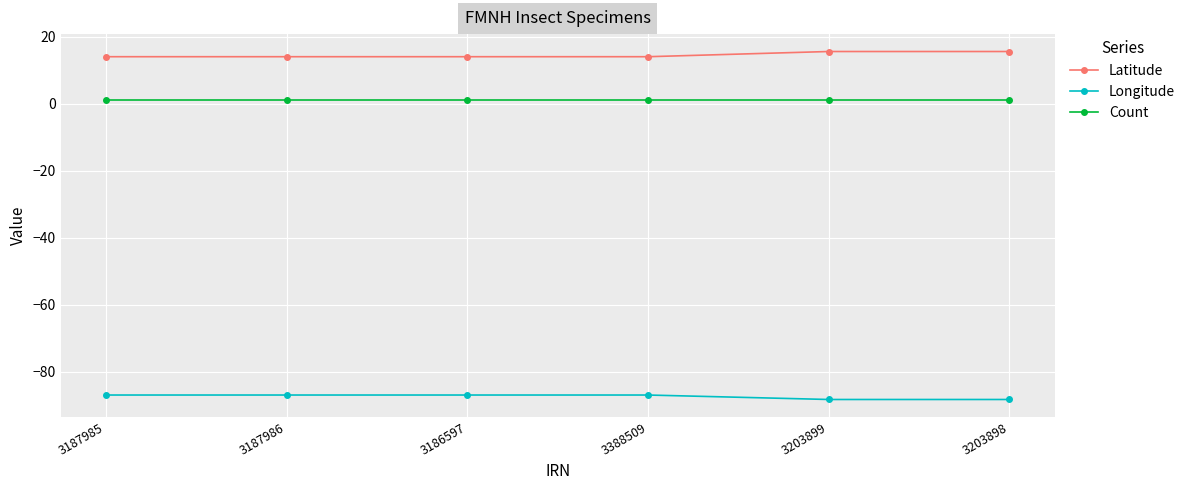

True or false: Longitude has a value of -87.0 at 3388509.

True